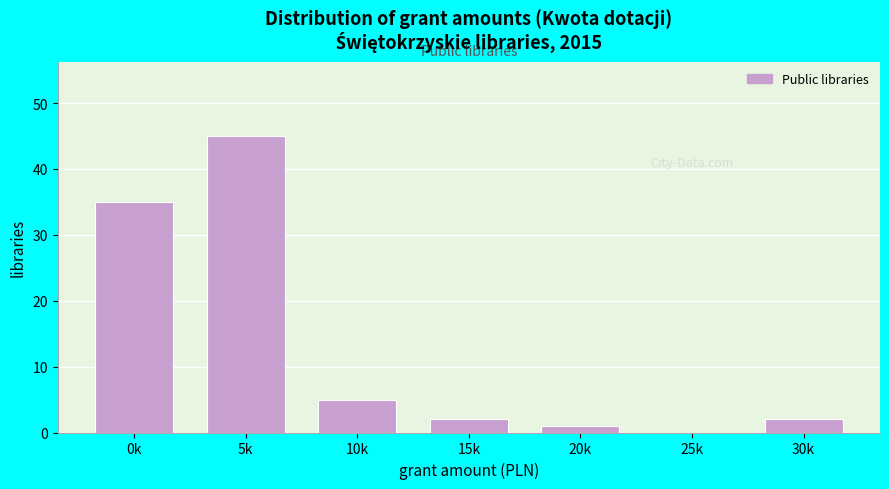

Reading left to right, what are all the values shown in this chart?

0k=35	5k=45	10k=5	15k=2	20k=1	25k=0	30k=2